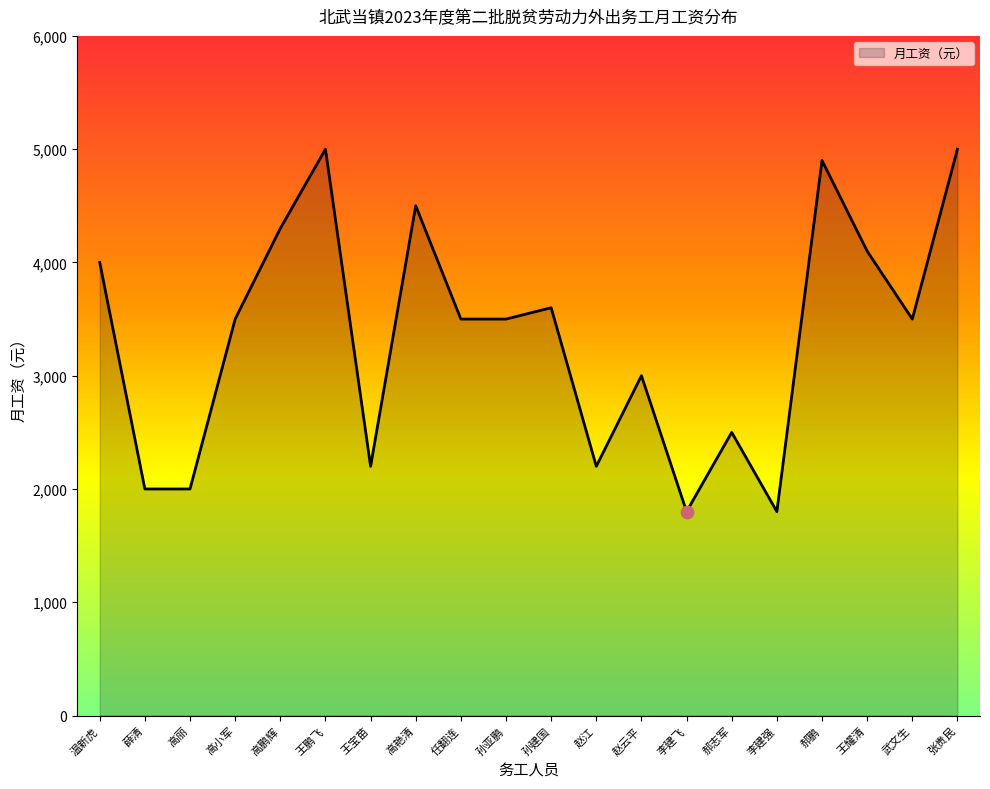

Between 郝鹏 and 高小军, which is larger?

郝鹏